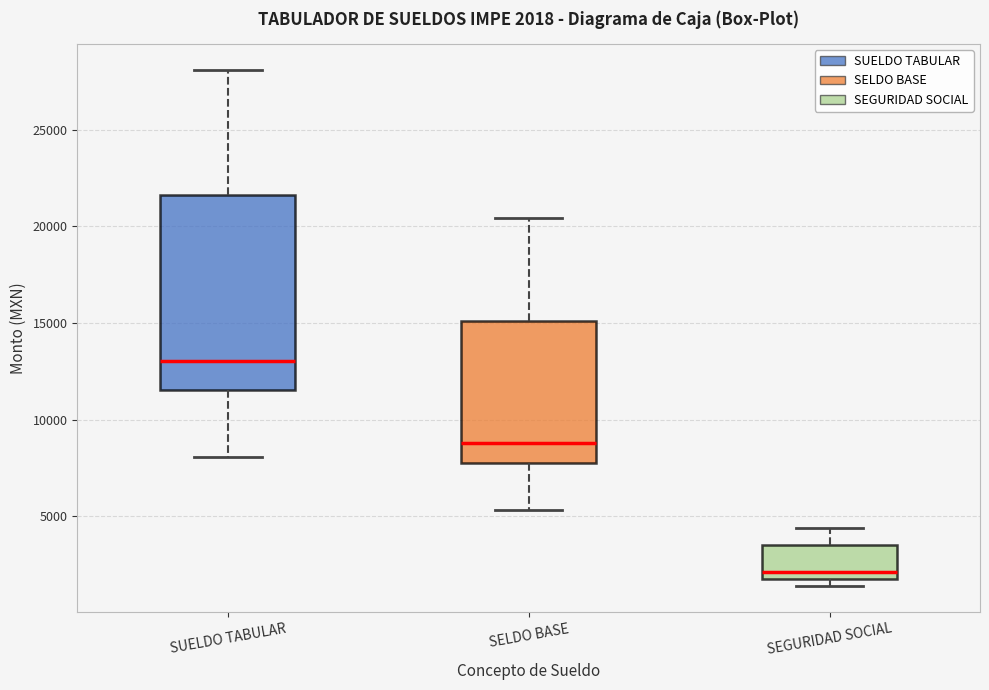

Which box has the lowest median line?

SEGURIDAD SOCIAL